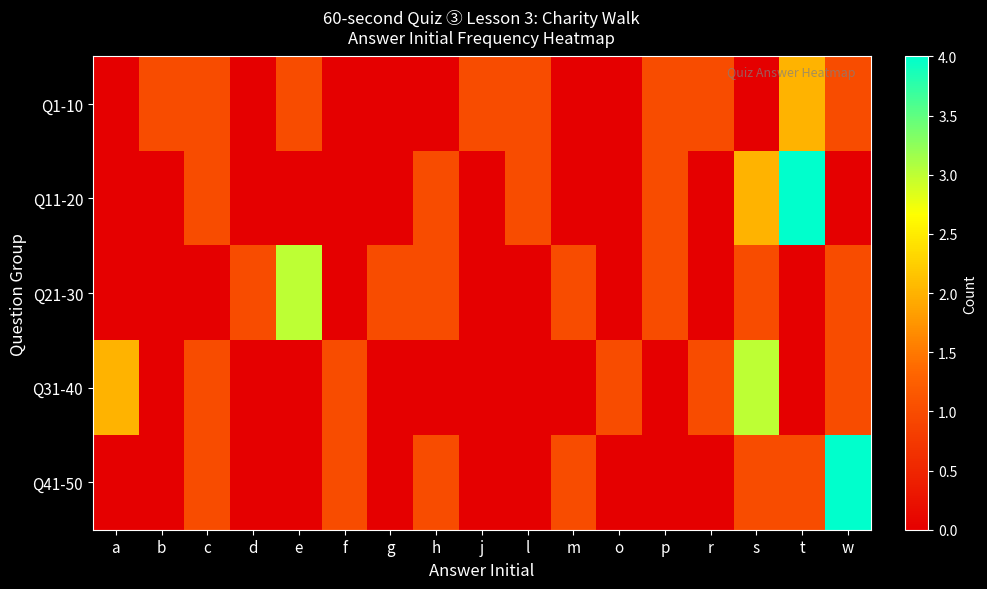

At which category is the sum across all series the highest?

s